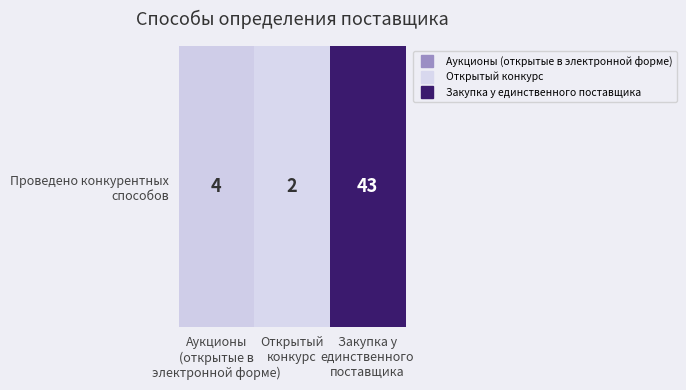

How many data points are above 4?

1